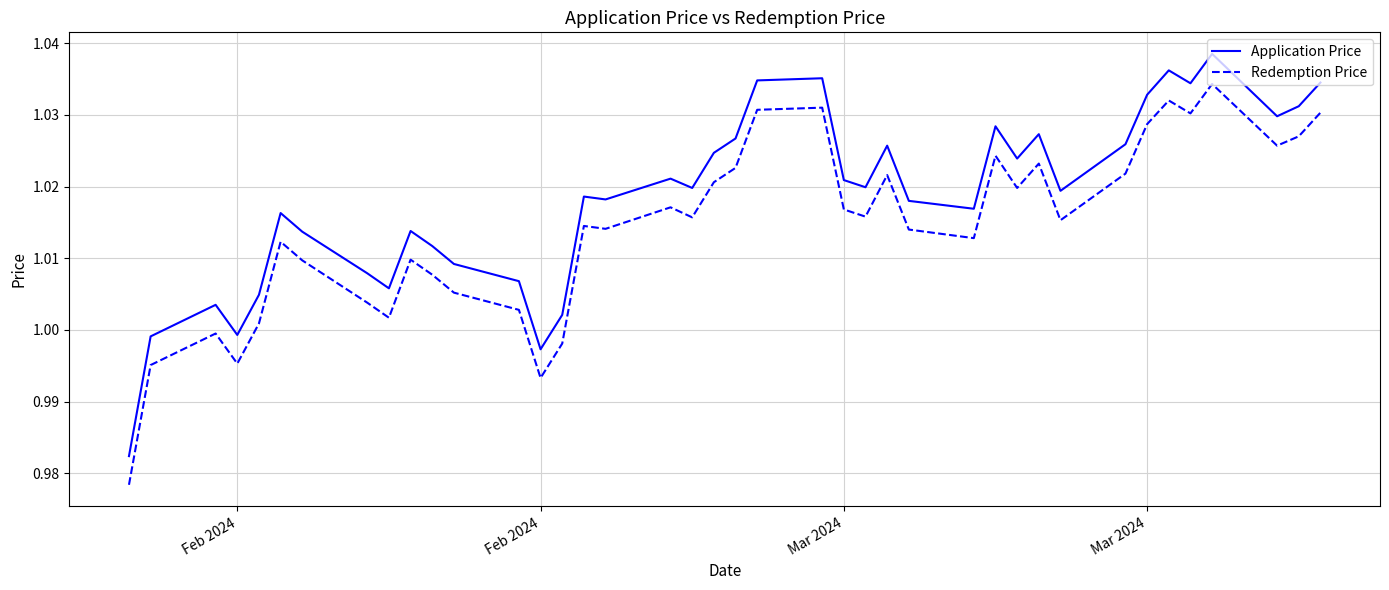

Does the chart display data point markers on the line(s)?

No